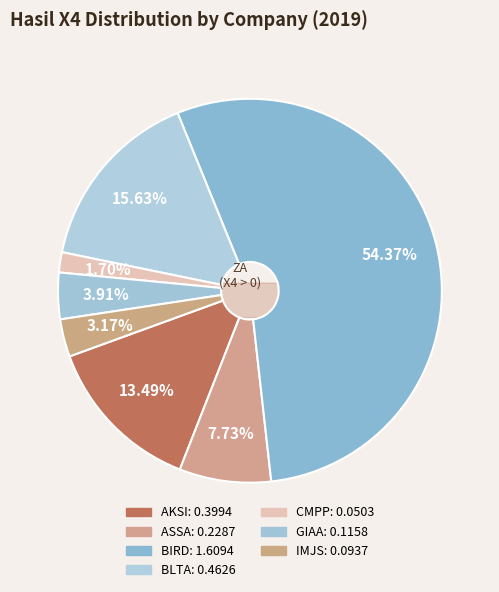

To the nearest percent, what is the difference between the largest and smallest slice percentages?

53%